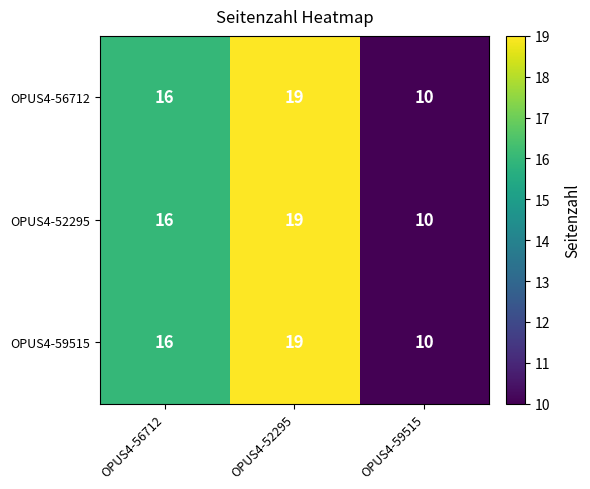

What is the maximum value shown in the chart?

19